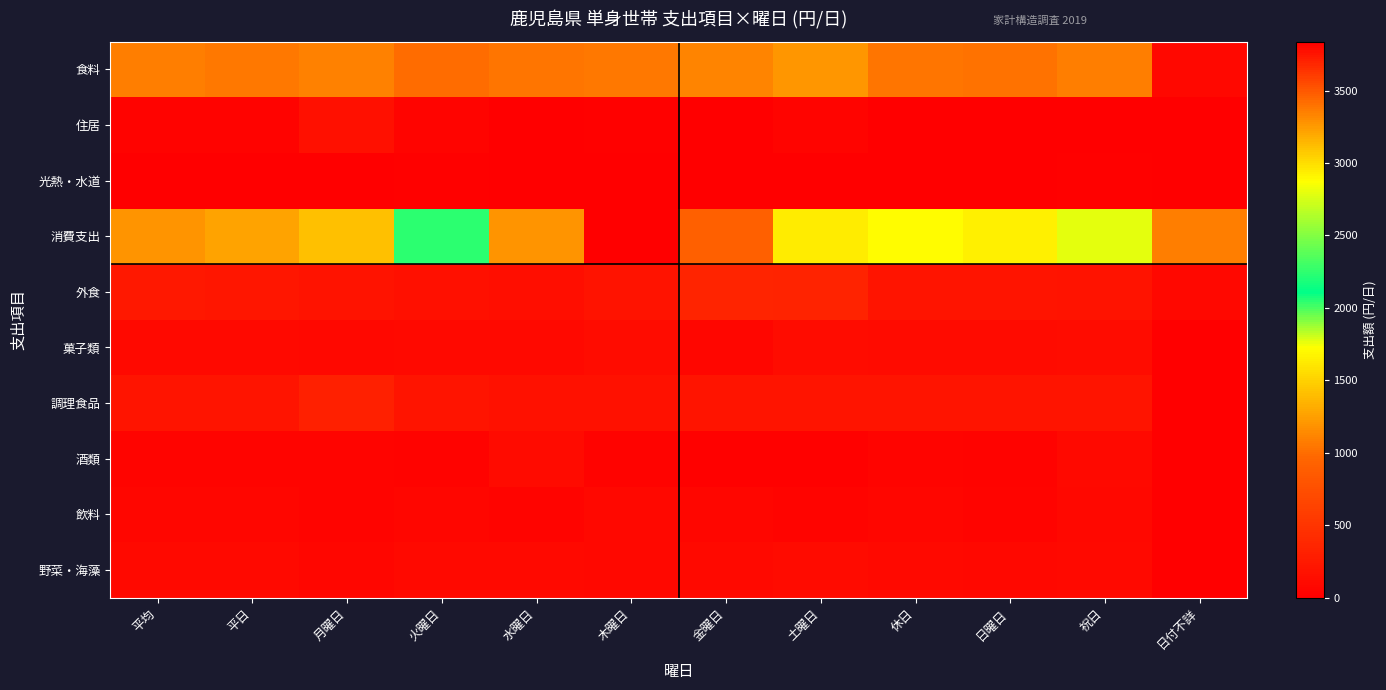

Which category has the highest value across all series?

木曜日